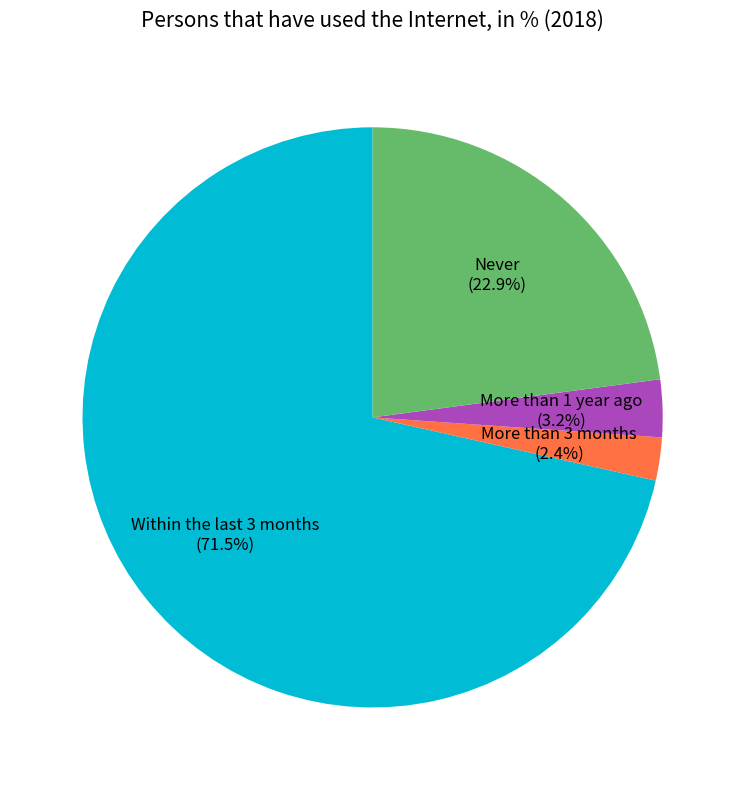

Does any single category account for the majority?

Yes